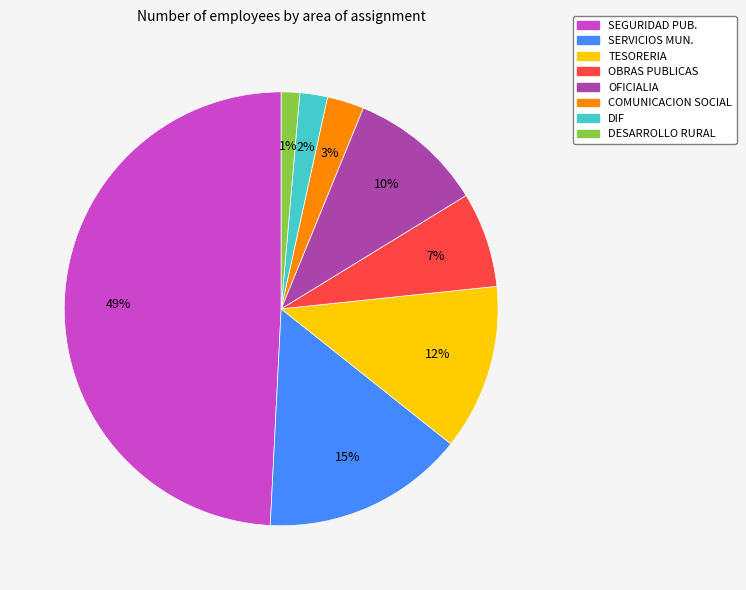

To the nearest percent, what is the average slice percentage?

12%